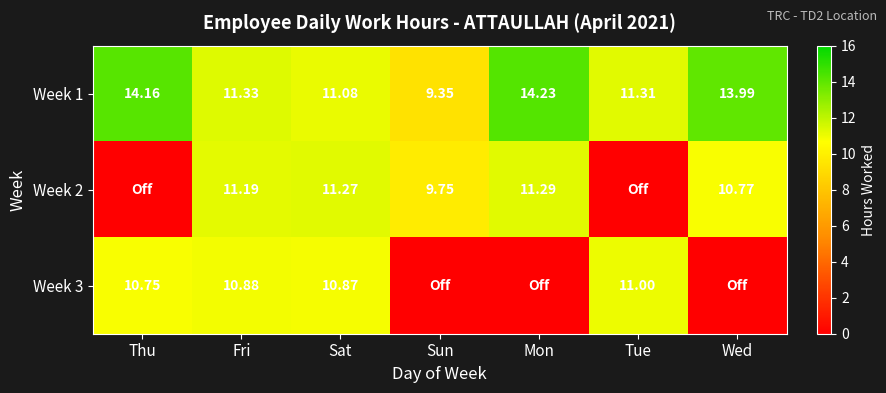

At how many categories does at least one series exceed 9?

7